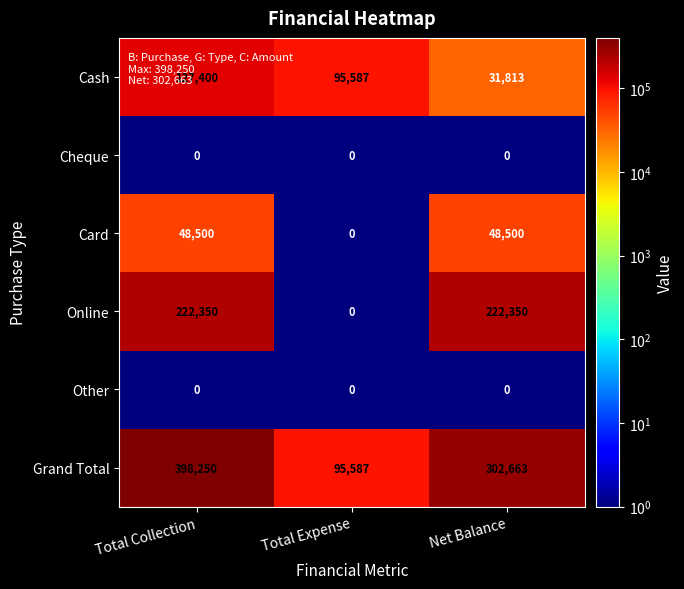

How many Cash values are between 31813 and 127400?

3